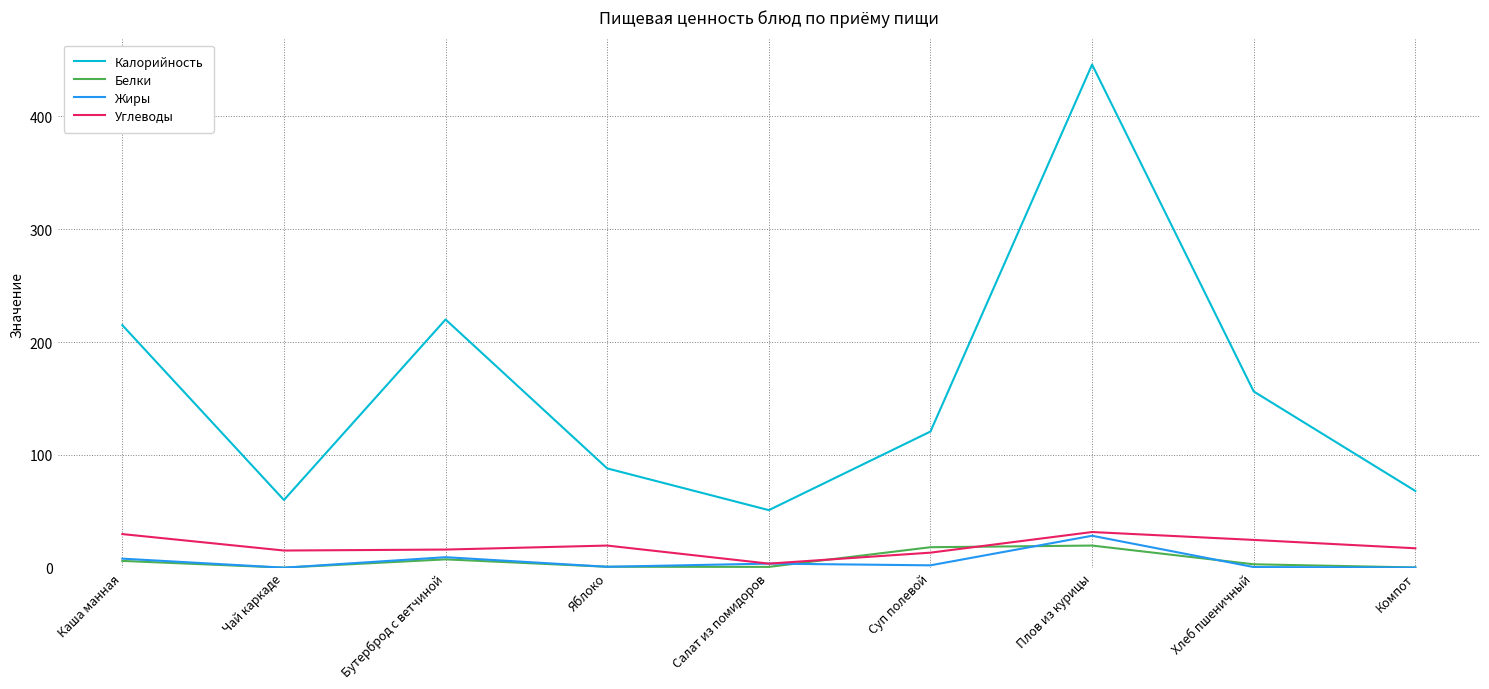

What is the difference between the Белки values at Каша манная and Компот?

5.8